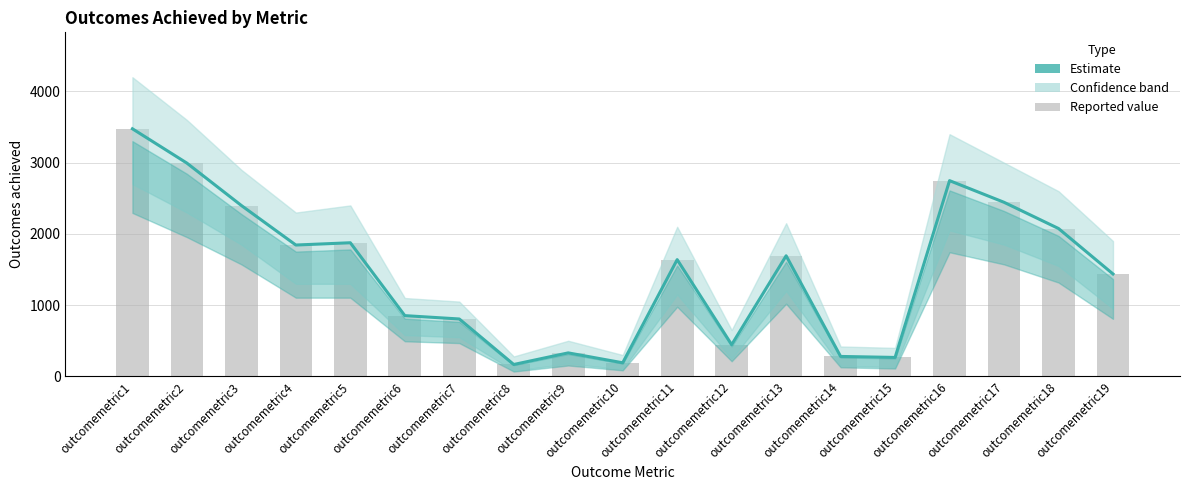

What is the change in value from outcomemetric1 to outcomemetric9?

-3146